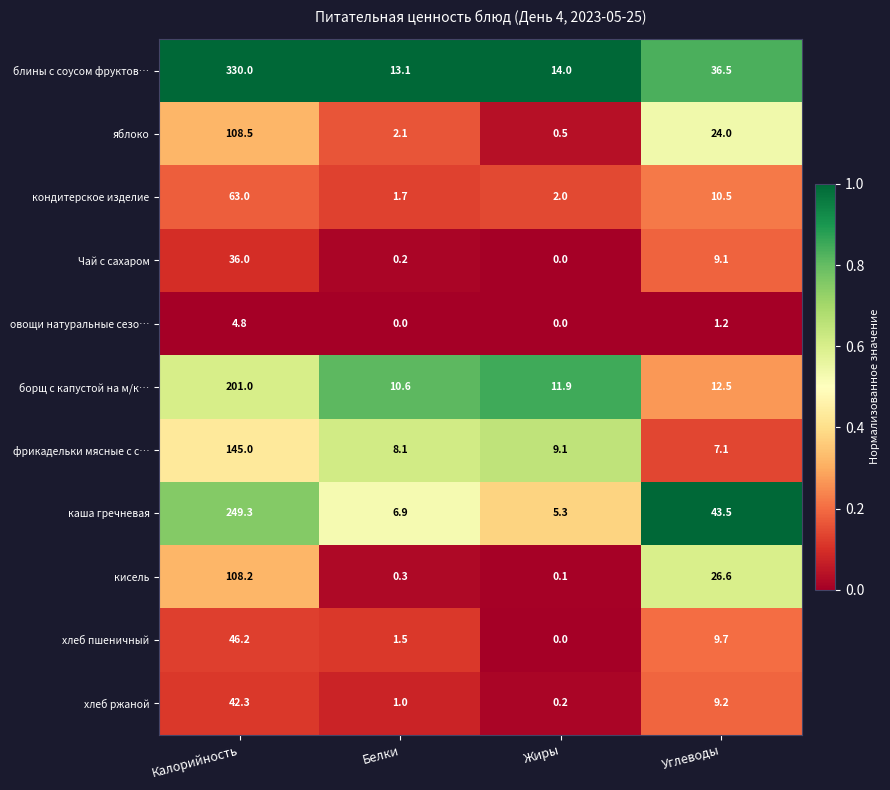

List the labels in order of кисель value, smallest first.

Жиры, Белки, Углеводы, Калорийность